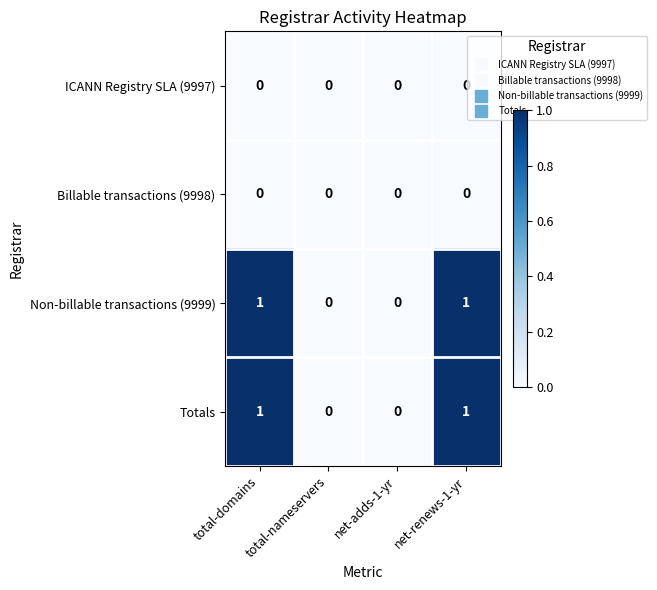

Count the Non-billable transactions (9999) values in the range 0 to 1.

4